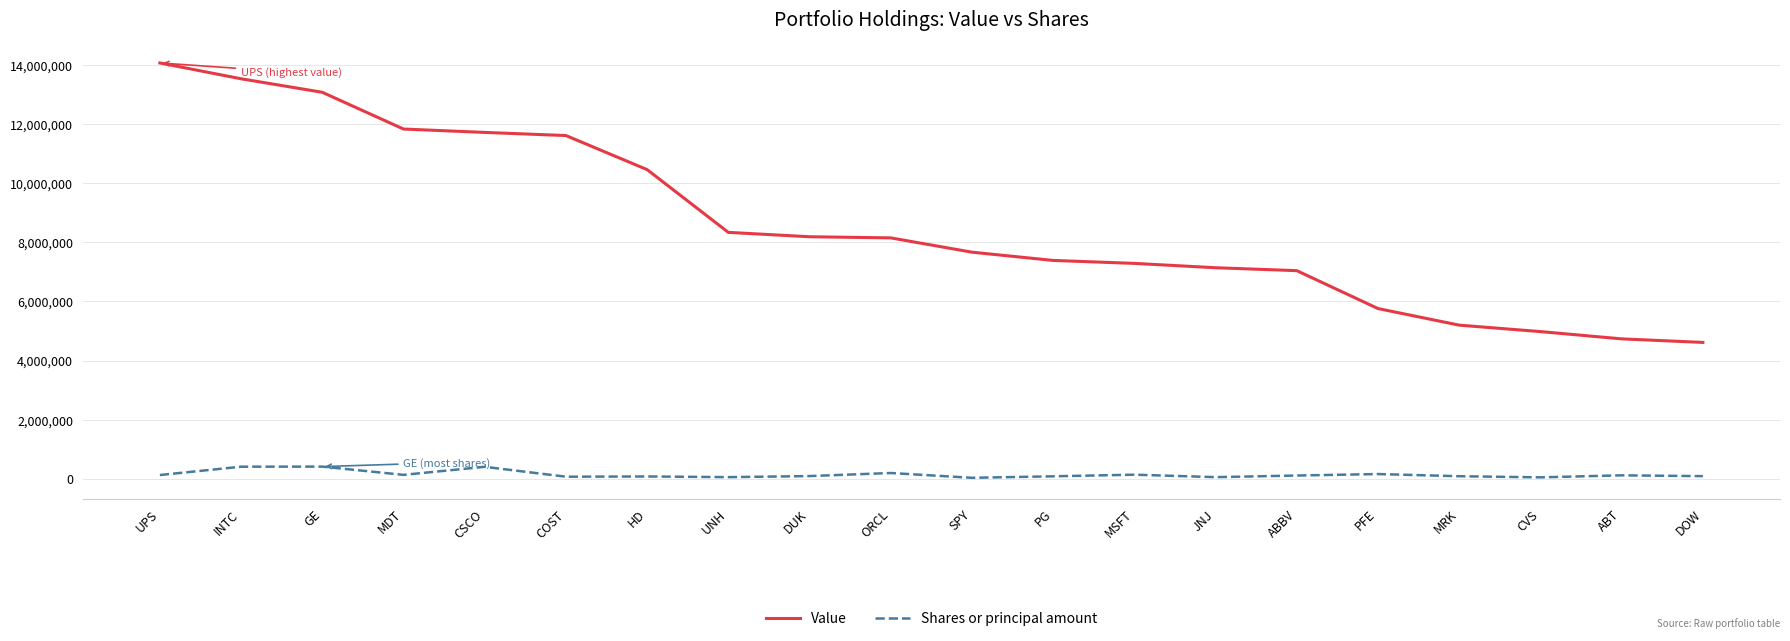

Between SPY and ABT, which series saw the biggest shift?

Value